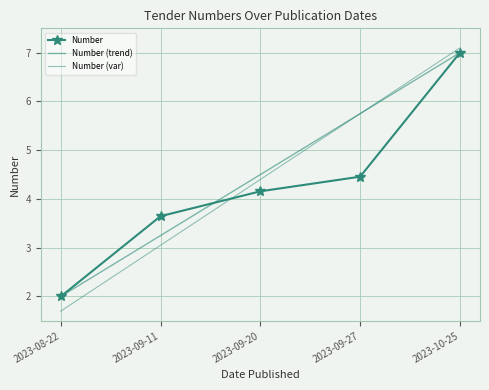

Between which two adjacent categories do Number (var) and Number first intersect?

2023-09-11 and 2023-09-20